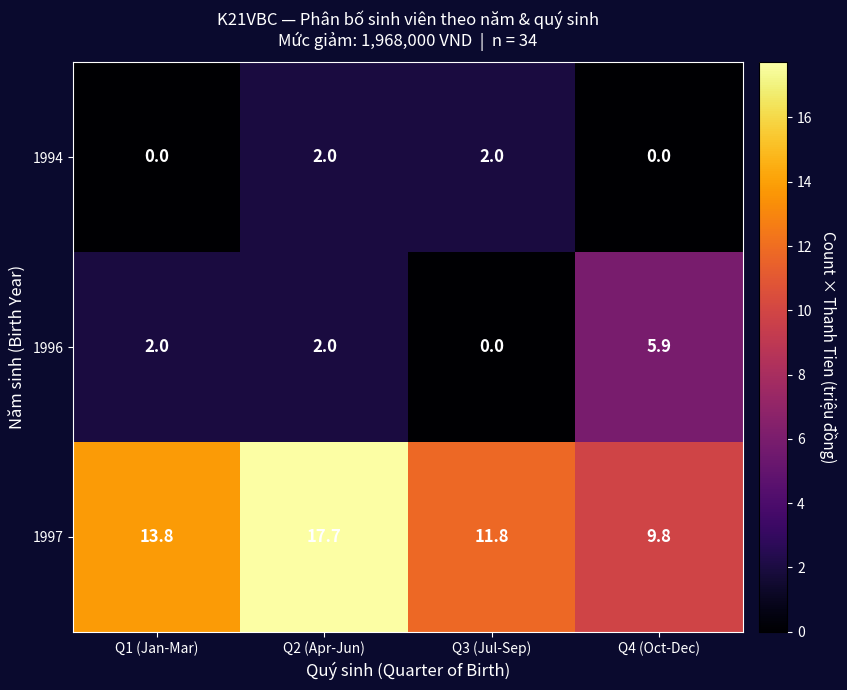

What is the spread (max minus min) of values at Q4 (Oct-Dec)?

9.8